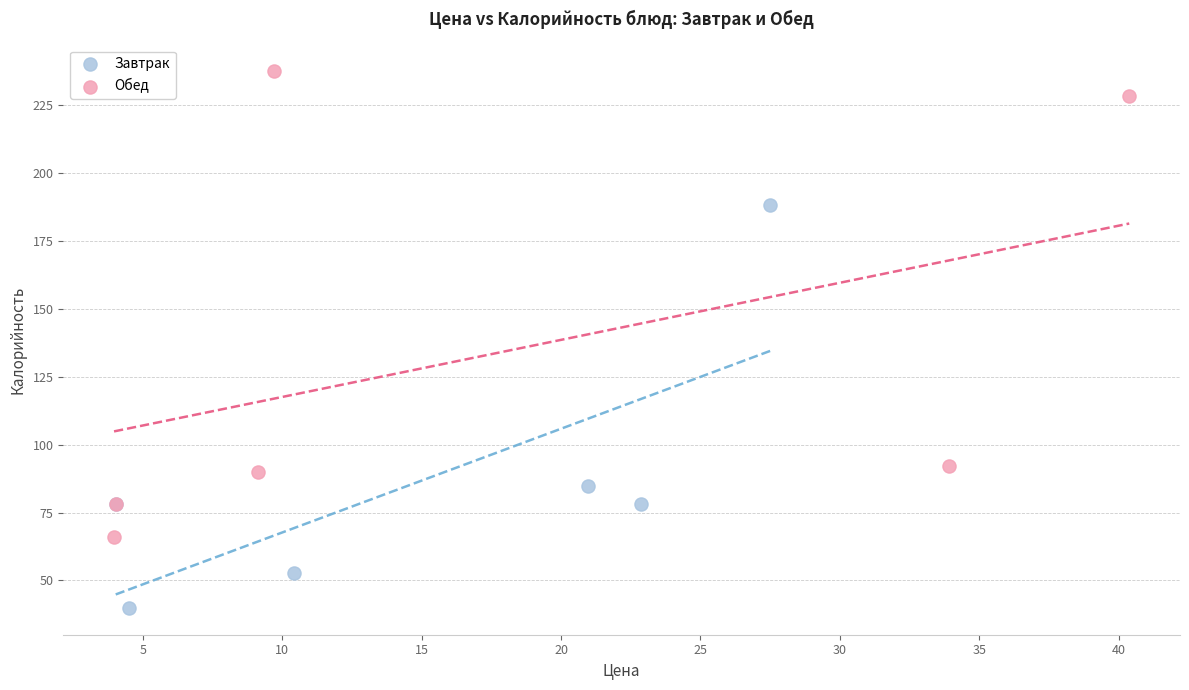

Which series has the widest spread of Y values?

Обед